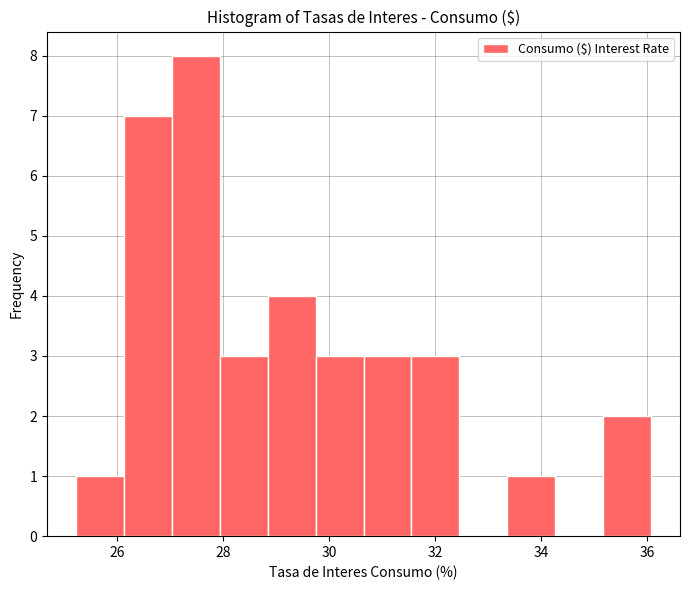

Over which range of the x-axis is the bar tallest?

27.0 to 28.0